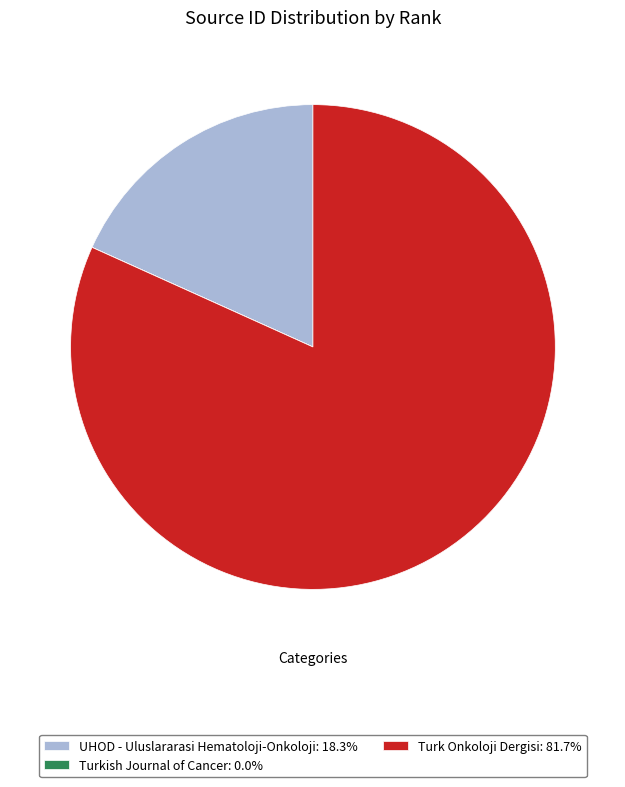

Is there a majority slice in this chart?

Yes